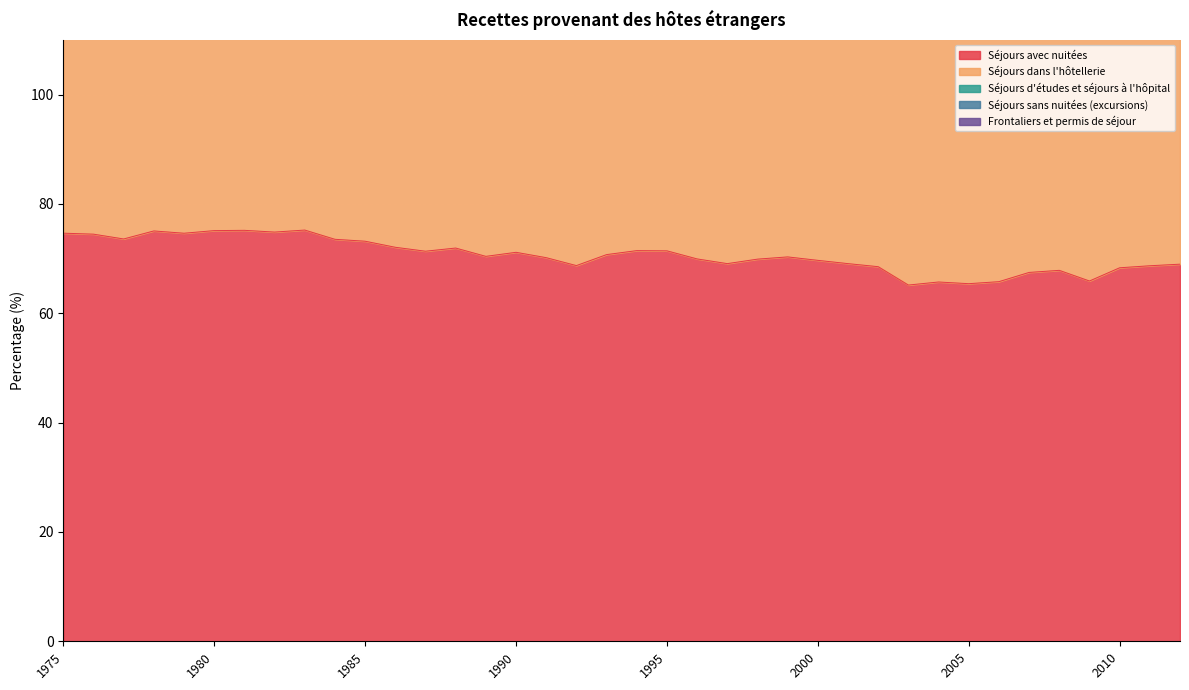

What is the difference between the Séjours sans nuitées (excursions) values at 1984 and 1977?

0.4